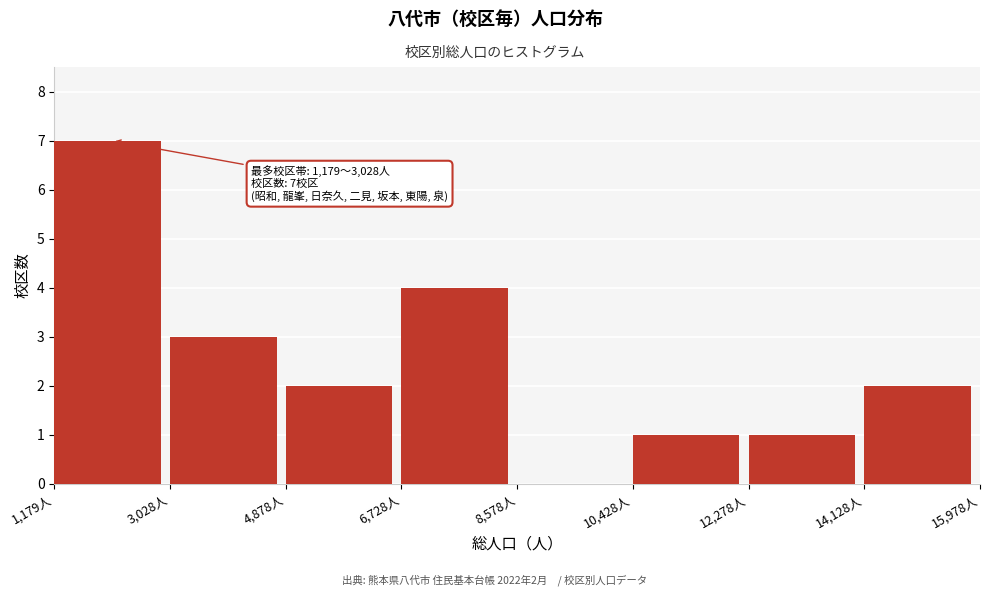

Over which range of the x-axis is the bar tallest?

1200 to 3000